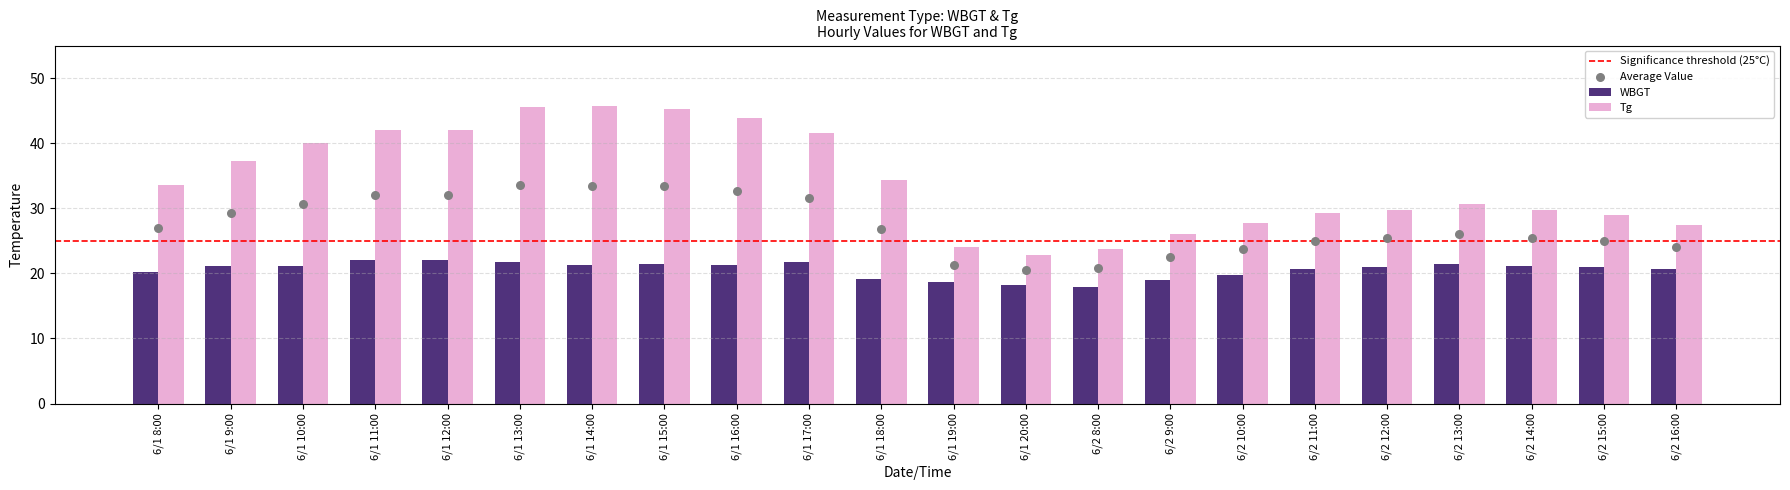

Which series has the widest spread of Y values?

Tg